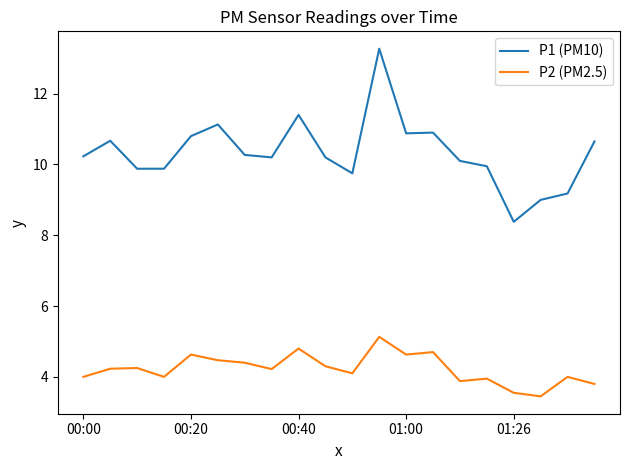

Rank the series by their average value, from lowest to highest.

P2 (PM2.5), P1 (PM10)